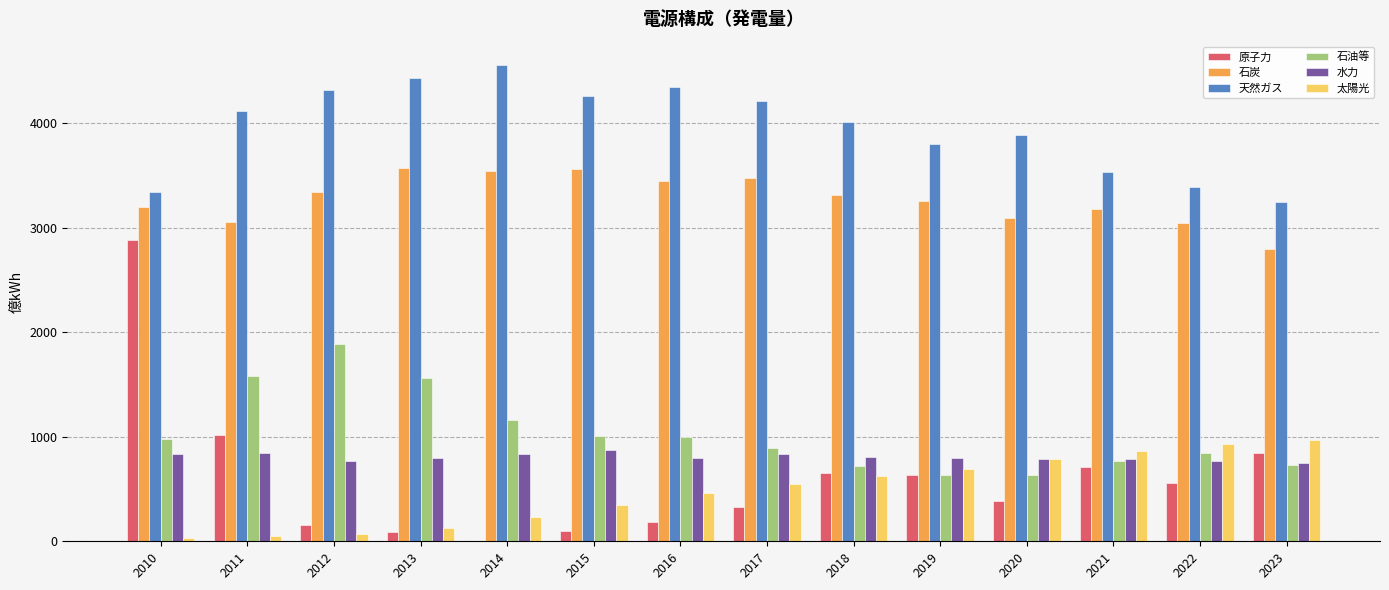

At which category is the sum across all series the highest?

2010